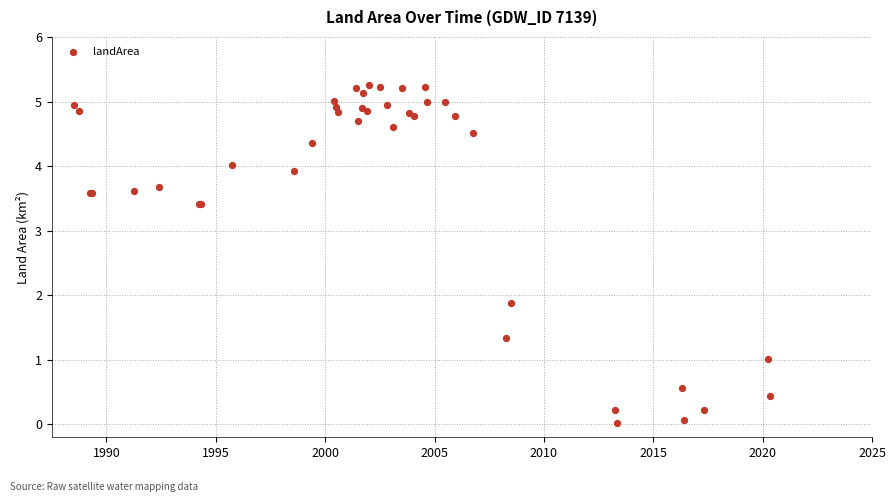

What Y value in the scatter plot is closest to 2?

1.9